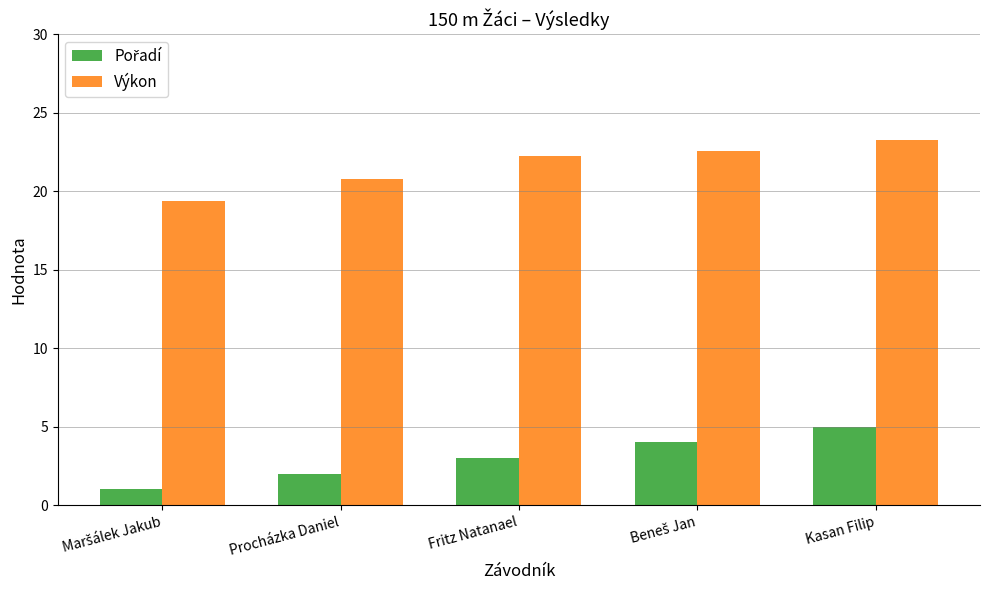

What is the difference between the highest and lowest values at Kasan Filip?

18.2